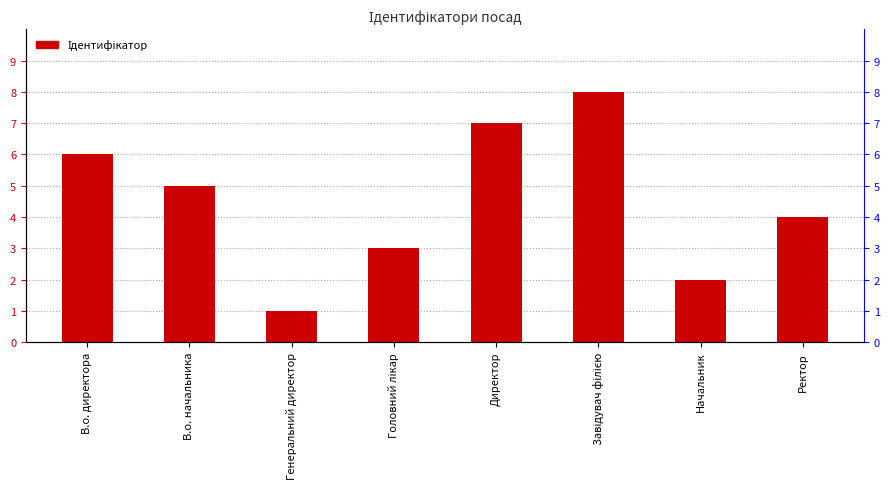

What is the label of the 1st bar from the left?

В.о. директора